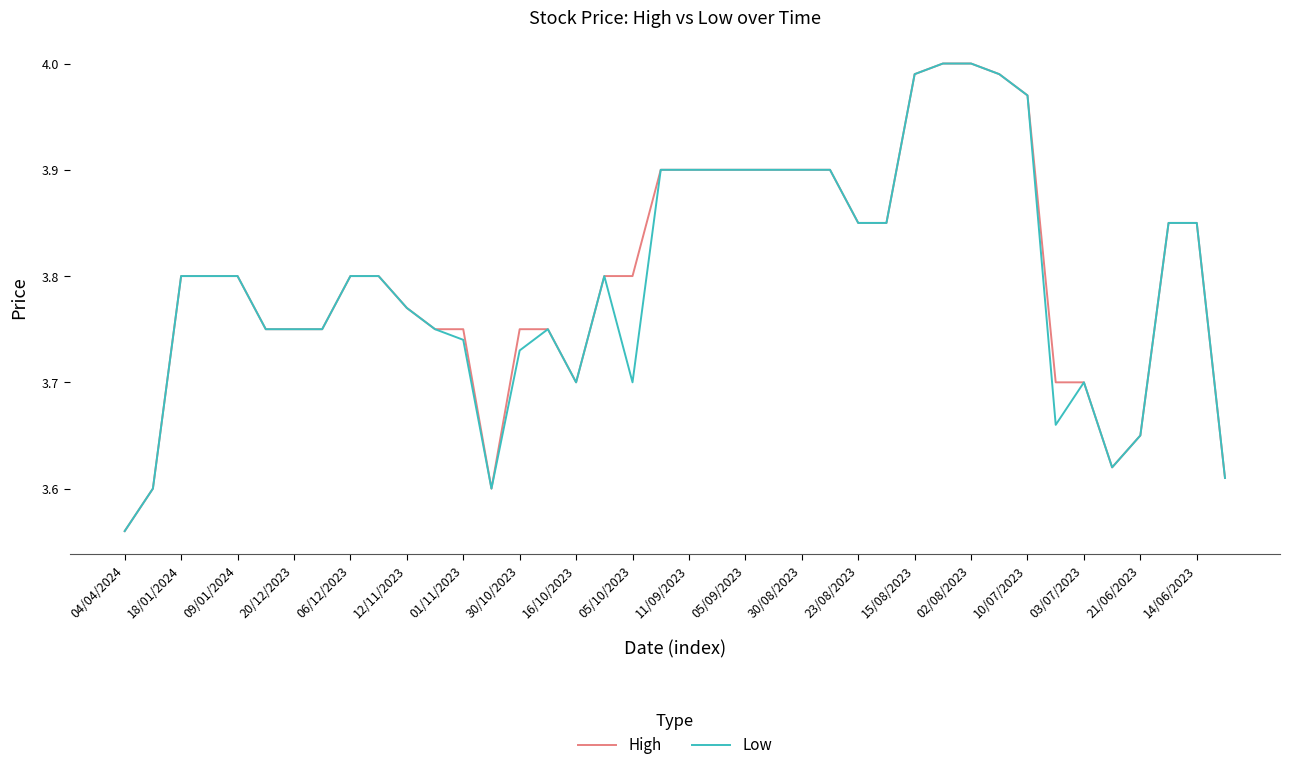

What is the sum of all Low values?

151.8